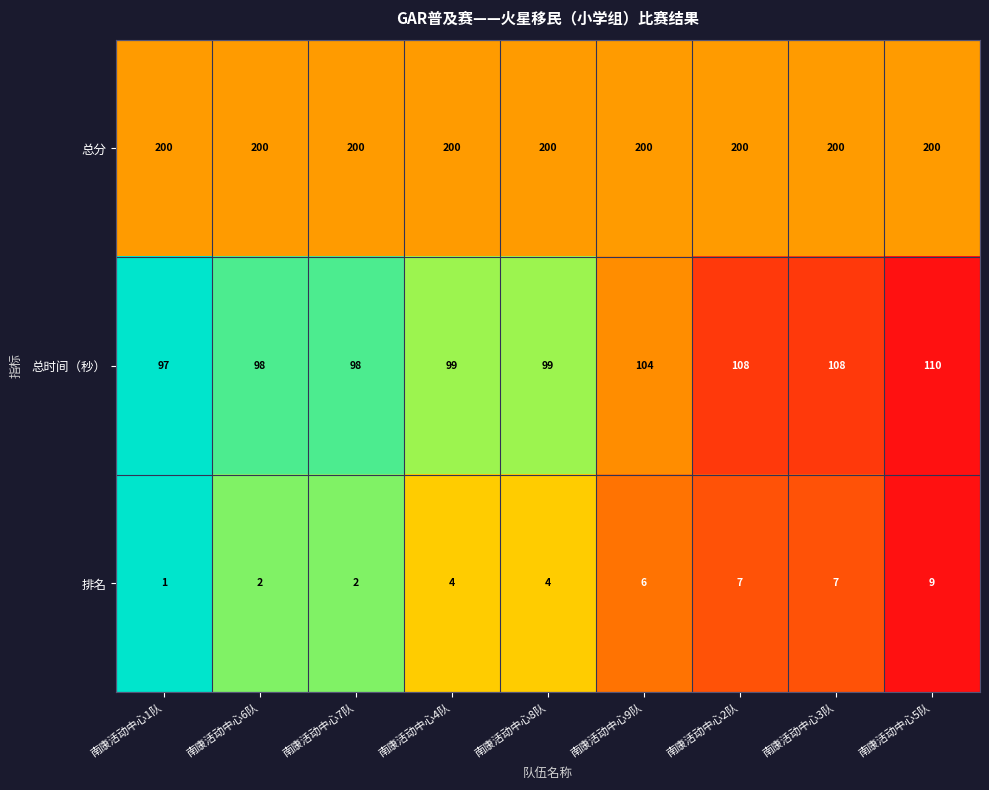

Which series has the largest total across all categories?

总分